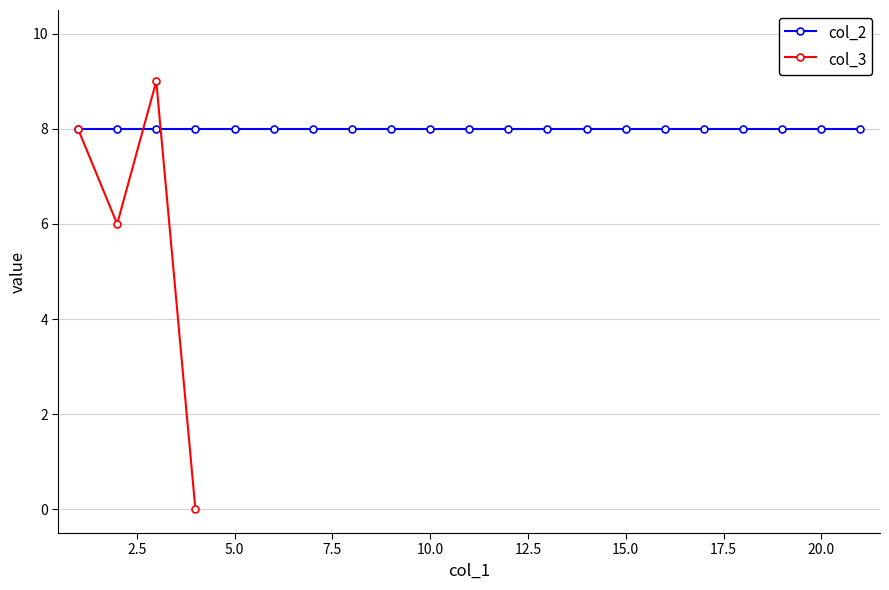

The chart shows a value of 3 at 4. True or false?

False